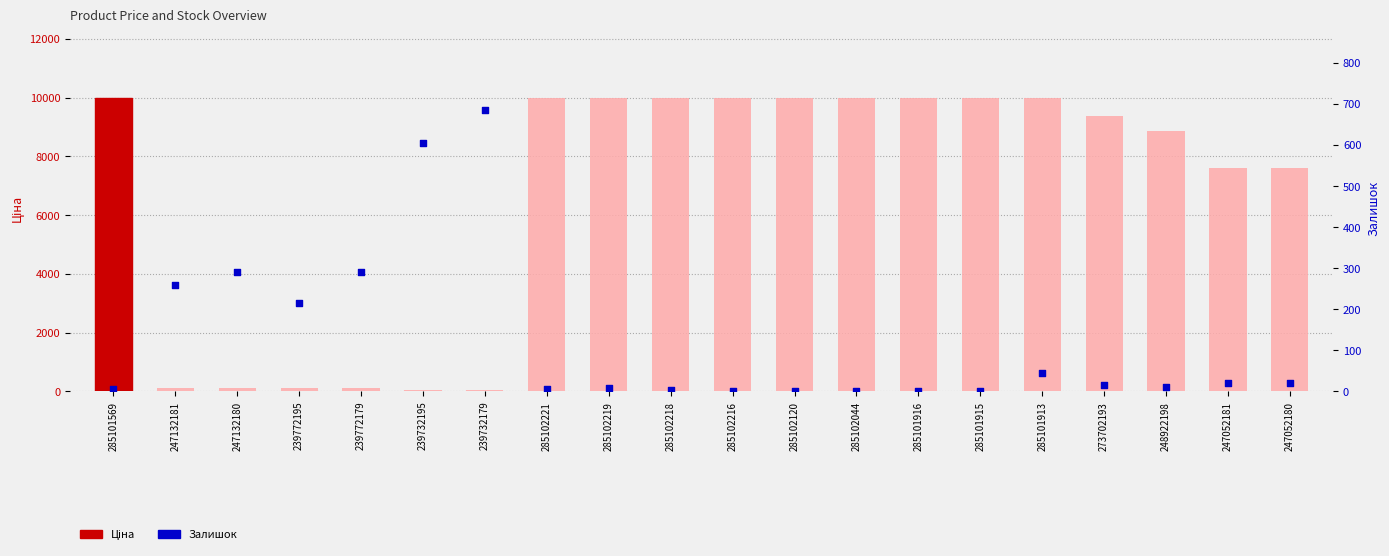

Which series reaches the minimum Y coordinate?

Залишок